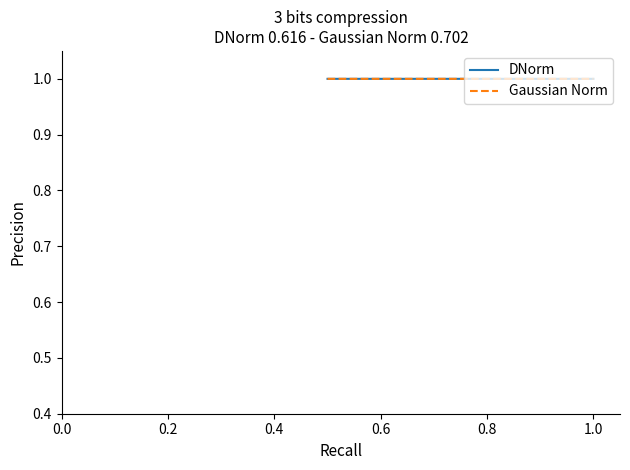

How many categories are shown in the chart?

2